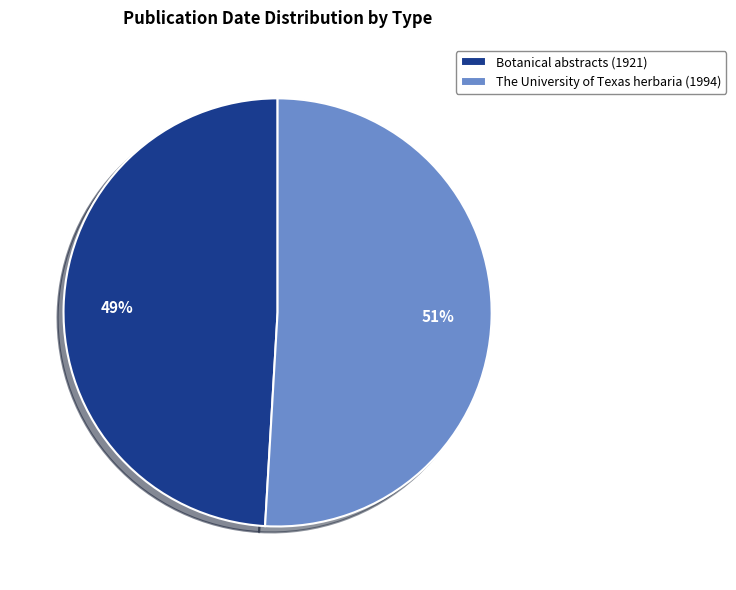

How many segments does this pie chart have?

2